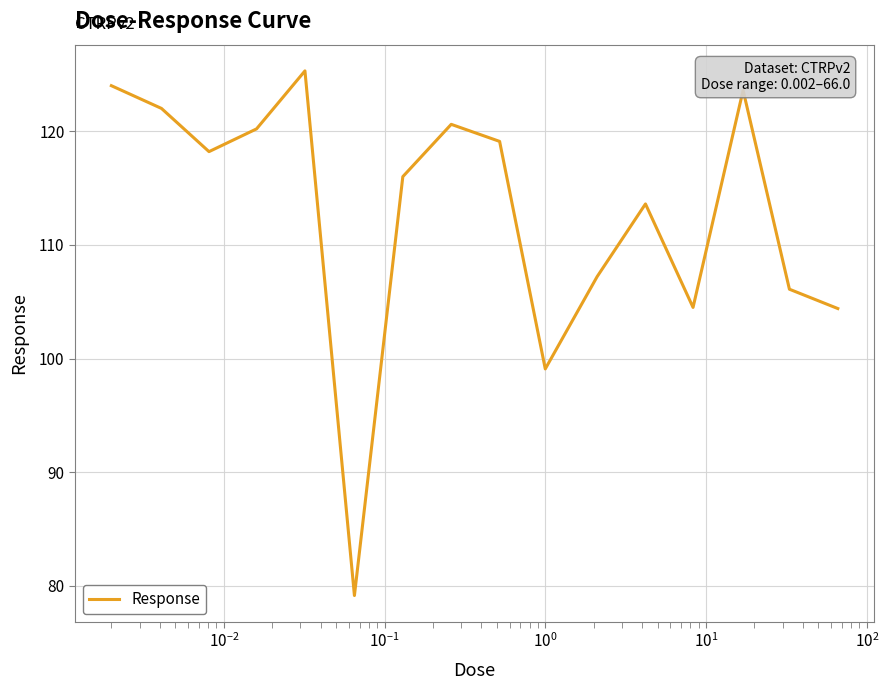

What is the difference between the maximum and minimum values?

46.1